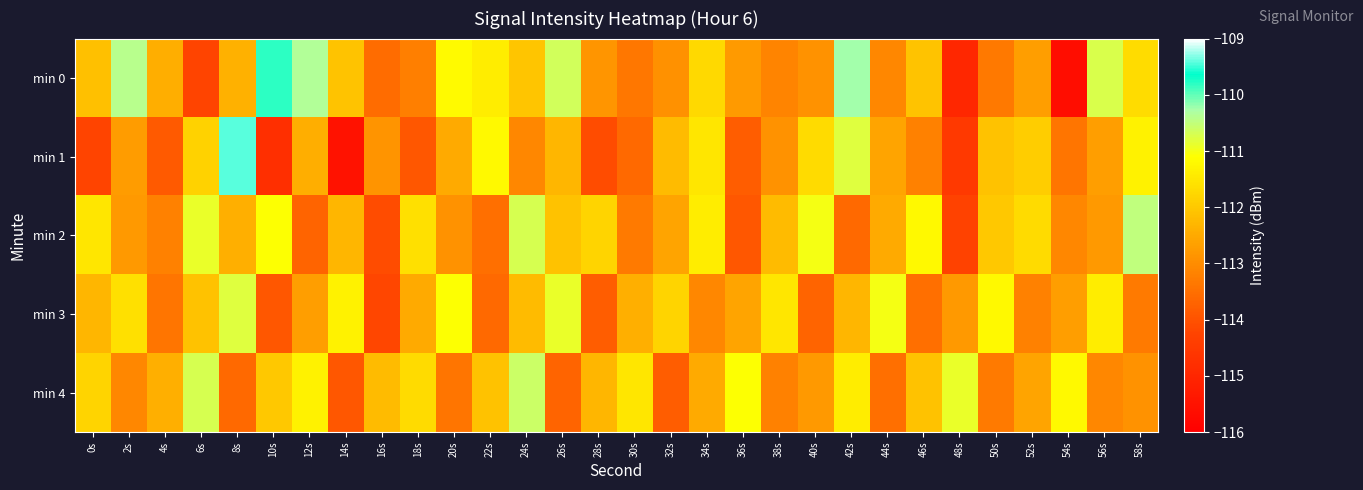

Reading left to right, extract all data points from this chart.

min 0: 0s=-112.1	2s=-110.4	4s=-112.4	6s=-114.2	8s=-112.4	10s=-109.8	12s=-110.4	14s=-112.1	16s=-113.6	18s=-113.2	20s=-111.2	22s=-111.4	24s=-112.1	26s=-110.7	28s=-112.8	30s=-113.4	32s=-112.9	34s=-111.7	36s=-112.8	38s=-113.1	40s=-112.9	42s=-110.2	44s=-113.1	46s=-112.1	48s=-115.0	50s=-113.3	52s=-112.7	54s=-115.6	56s=-110.7	58s=-111.7
min 1: 0s=-114.2	2s=-112.7	4s=-113.9	6s=-111.8	8s=-109.4	10s=-114.7	12s=-112.4	14s=-115.5	16s=-112.9	18s=-113.9	20s=-112.5	22s=-111.2	24s=-113.1	26s=-112.3	28s=-114.1	30s=-113.6	32s=-112.2	34s=-111.5	36s=-113.8	38s=-112.9	40s=-111.7	42s=-110.8	44s=-112.6	46s=-113.2	48s=-114.5	50s=-112.1	52s=-111.9	54s=-113.4	56s=-112.7	58s=-111.3
min 2: 0s=-111.5	2s=-112.8	4s=-113.2	6s=-110.9	8s=-112.4	10s=-111.1	12s=-113.7	14s=-112.3	16s=-114.1	18s=-111.6	20s=-112.9	22s=-113.5	24s=-110.7	26s=-112.1	28s=-111.8	30s=-113.3	32s=-112.6	34s=-111.4	36s=-113.9	38s=-112.2	40s=-111.0	42s=-113.6	44s=-112.5	46s=-111.2	48s=-114.3	50s=-112.0	52s=-111.7	54s=-113.1	56s=-112.8	58s=-110.5
min 3: 0s=-112.3	2s=-111.6	4s=-113.4	6s=-112.1	8s=-110.8	10s=-113.9	12s=-112.7	14s=-111.3	16s=-114.2	18s=-112.5	20s=-111.1	22s=-113.6	24s=-112.2	26s=-110.9	28s=-113.8	30s=-112.4	32s=-111.8	34s=-113.1	36s=-112.6	38s=-111.5	40s=-113.7	42s=-112.3	44s=-111.0	46s=-113.5	48s=-112.8	50s=-111.2	52s=-113.2	54s=-112.7	56s=-111.4	58s=-113.3
min 4: 0s=-111.8	2s=-113.1	4s=-112.4	6s=-110.7	8s=-113.6	10s=-112.0	12s=-111.3	14s=-113.9	16s=-112.2	18s=-111.7	20s=-113.4	22s=-112.1	24s=-110.6	26s=-113.7	28s=-112.3	30s=-111.5	32s=-113.8	34s=-112.5	36s=-111.1	38s=-113.2	40s=-112.8	42s=-111.4	44s=-113.5	46s=-112.1	48s=-110.9	50s=-113.3	52s=-112.6	54s=-111.2	56s=-113.1	58s=-112.9